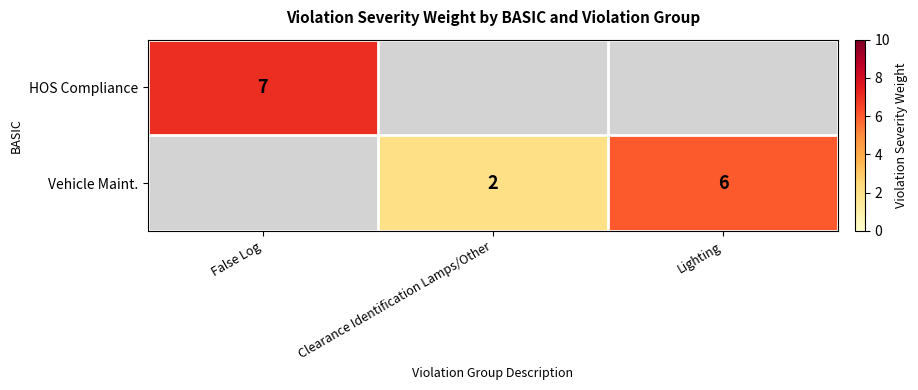

The Vehicle Maint. series shows 3.3 at Clearance Identification Lamps/Other. True or false?

False